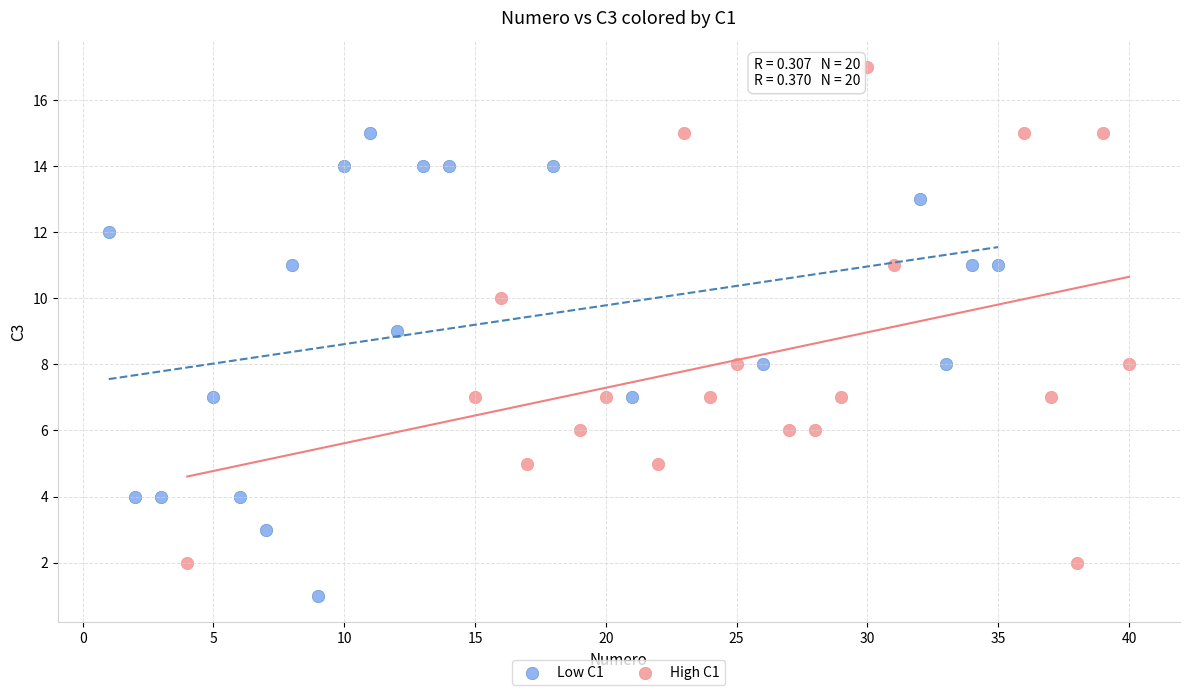

Which series reaches the minimum Y coordinate?

Low C1